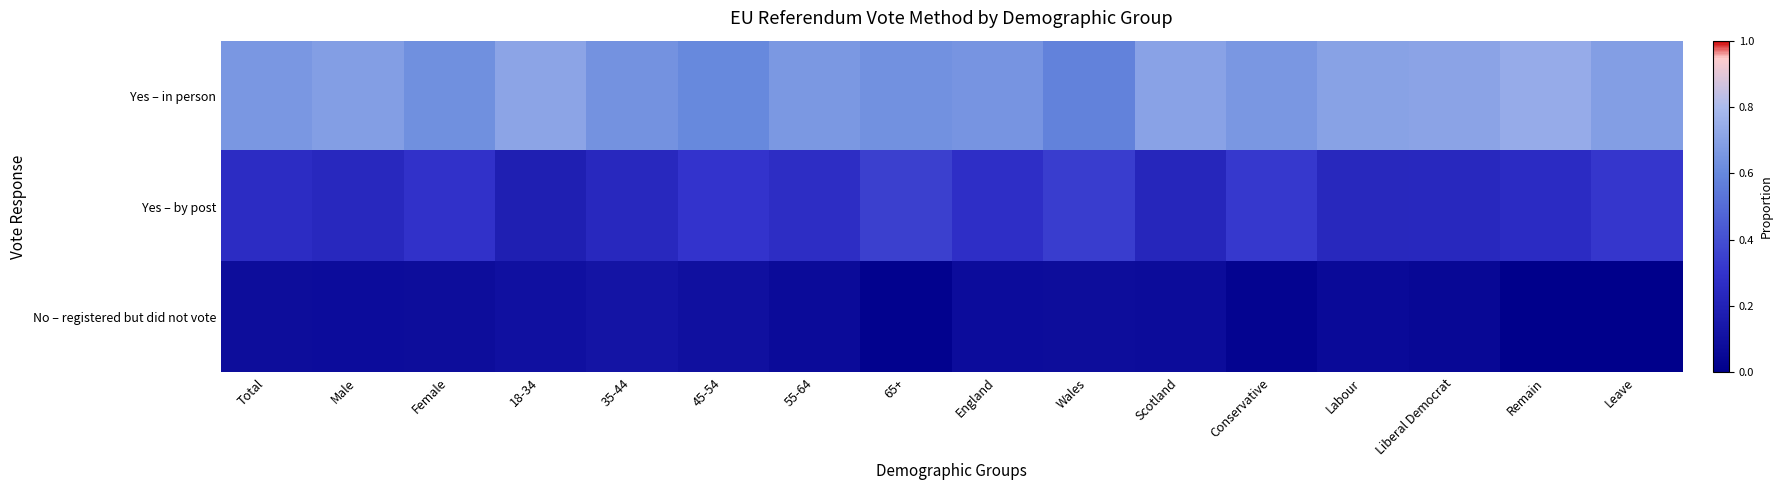

At Leave, list the series in order from smallest to largest.

No – registered but did not vote, Yes – by post, Yes – in person